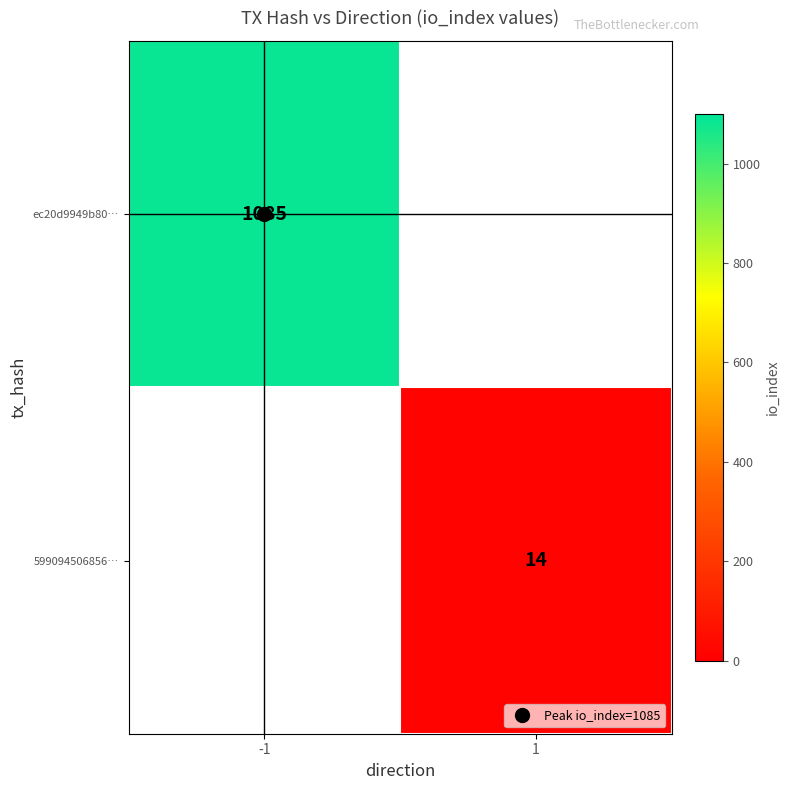

Which label corresponds to the smallest value in the chart?

1